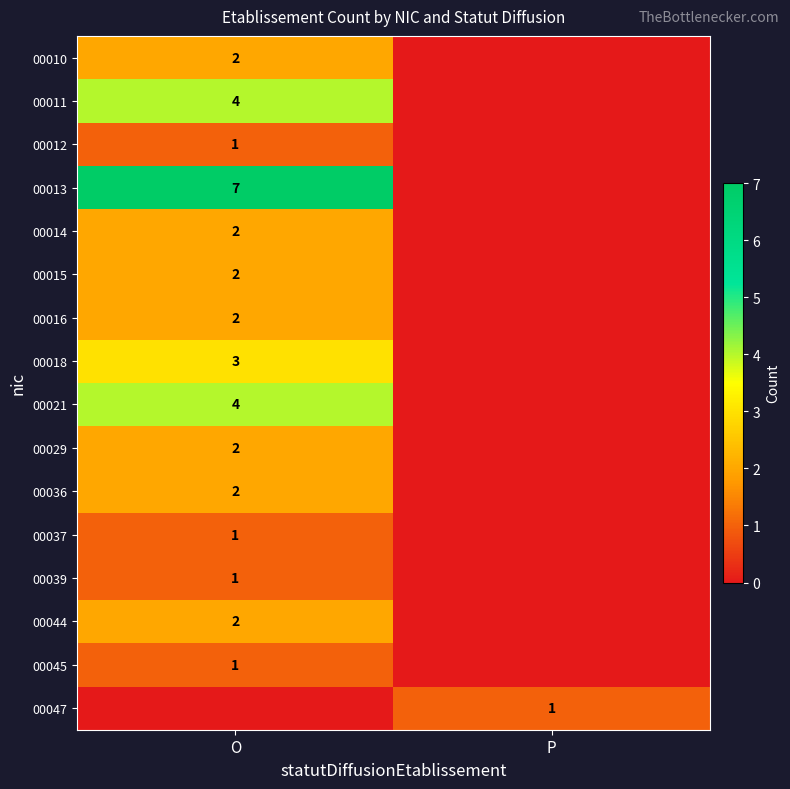

Is it true that 00016 equals 3 at O?

False